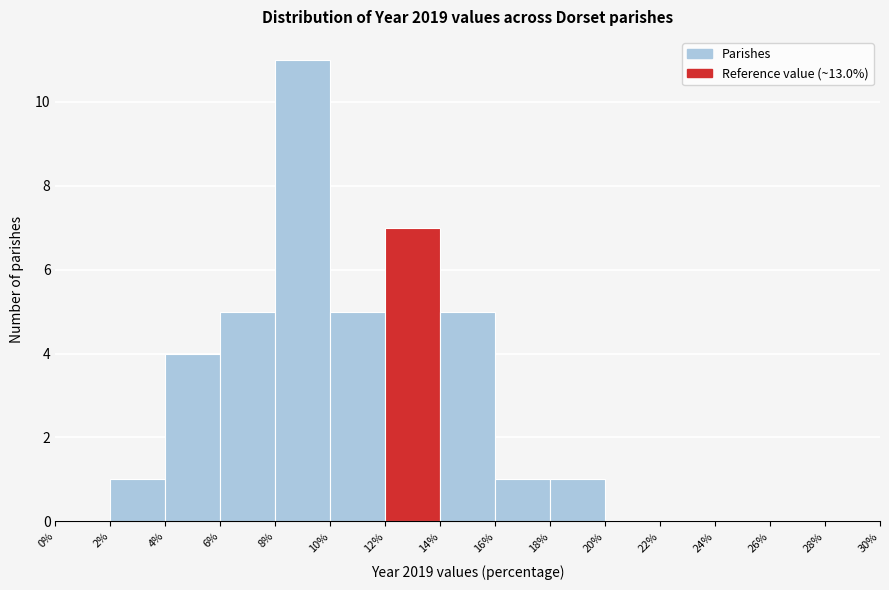

What is the height of the bar covering 2% to 4% on the x-axis? The values are not printed on the chart, so give them approximately, as read against the axis.

1